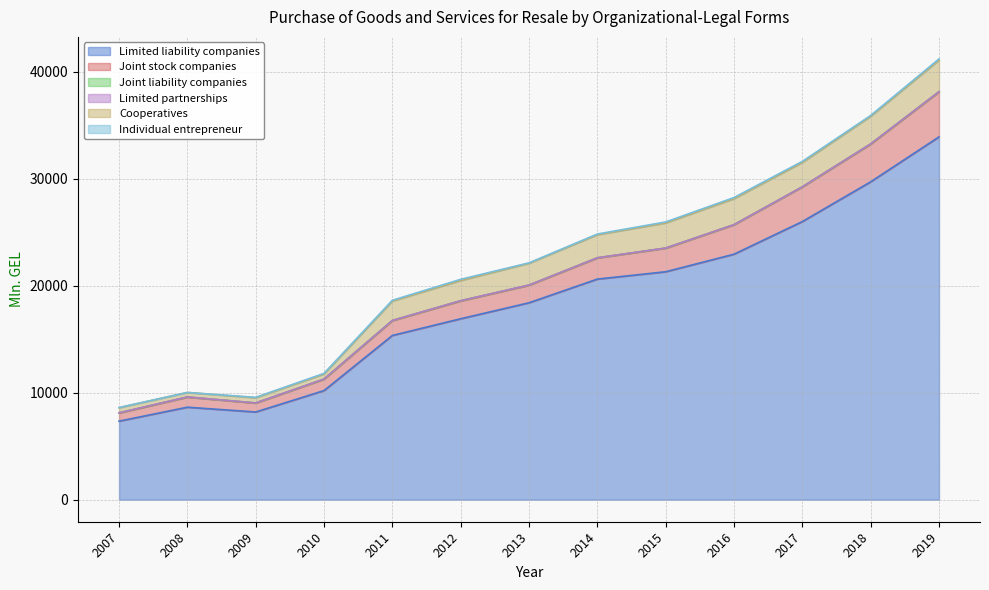

How many lines are shown in the chart?

6